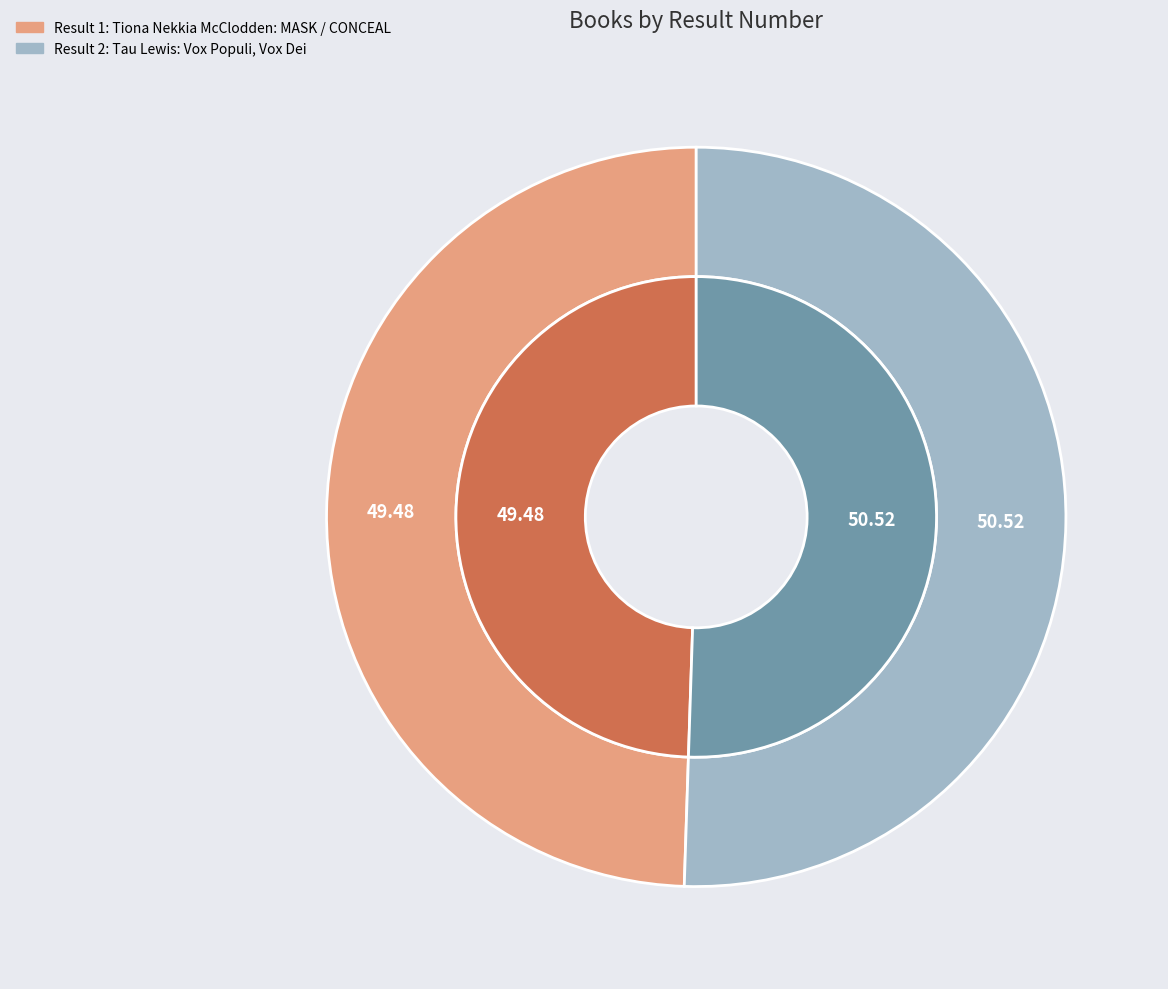

What portion of the pie excludes 2?

49.5%